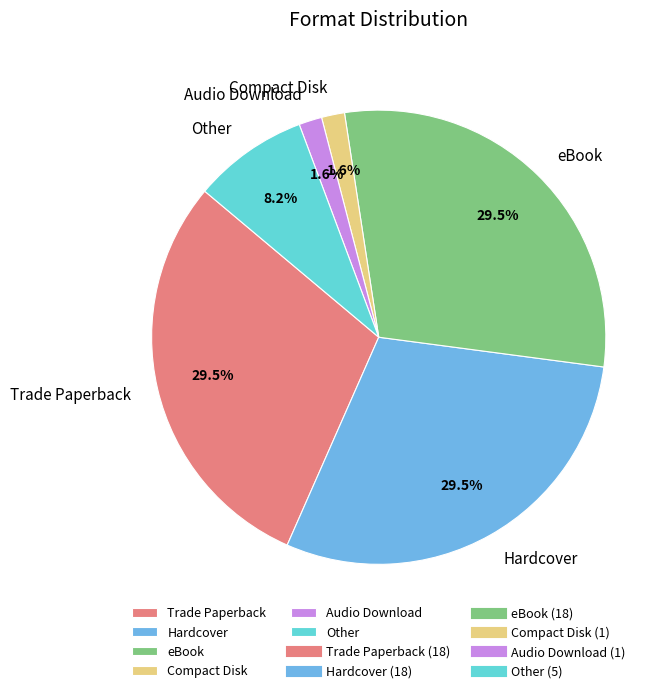

Approximately how many times larger is the value at Trade Paperback compared to Other?

3.6